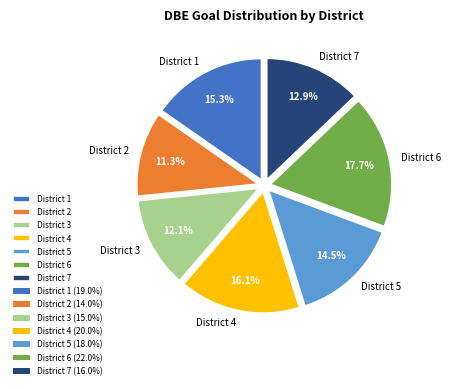

To the nearest percent, what percentage of the pie is District 7?

13%